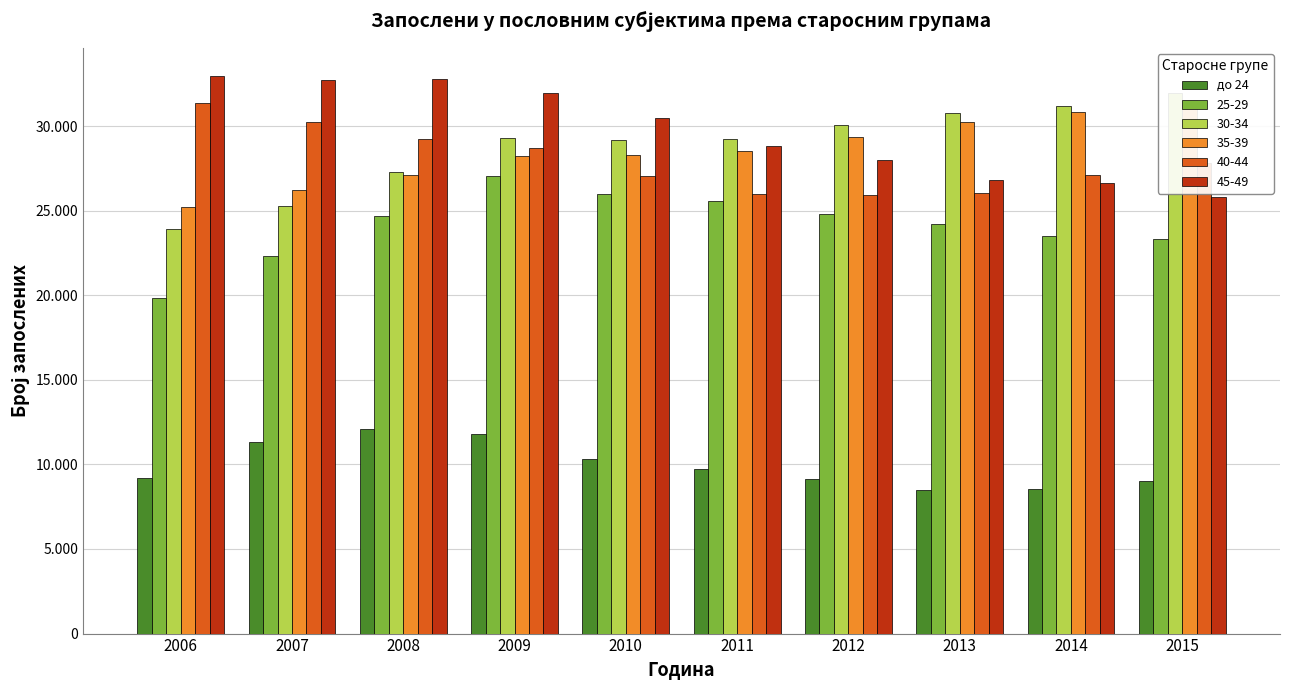

What is the change in value from 2011 to 2013?

-1210